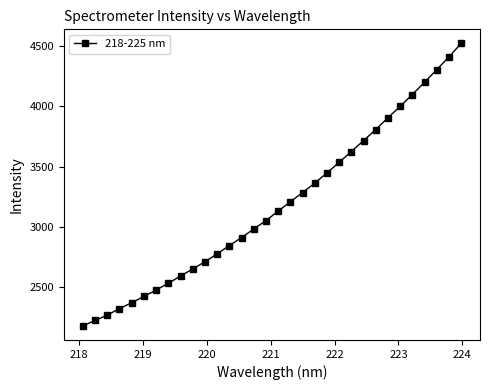

What is the greatest value displayed?

4520.4